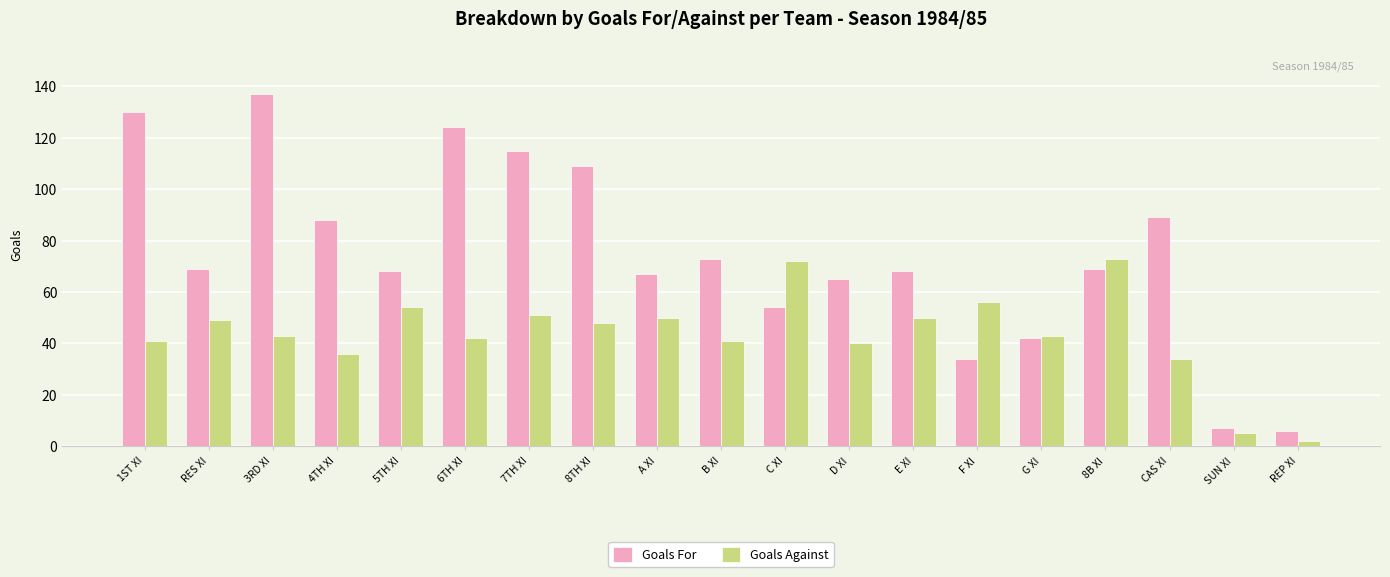

What value does the Goals Against series have at 8TH XI, to the nearest 10?

50